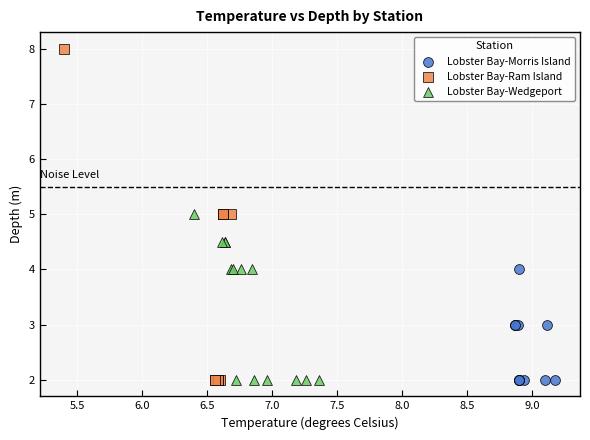

Which series reaches the maximum Y coordinate?

Lobster Bay-Ram Island